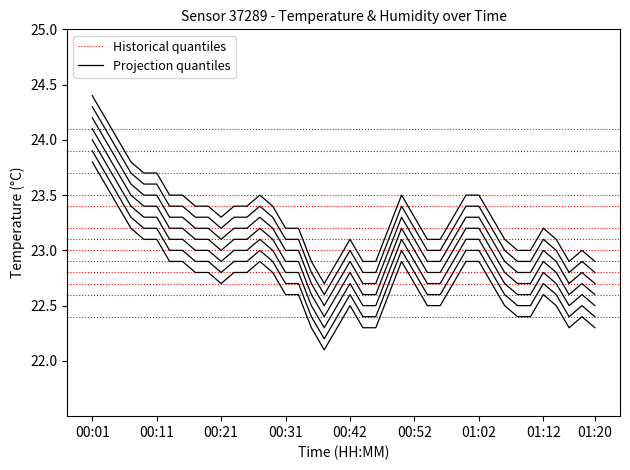

True or false: the data shows 23.2 at 00:07.

True